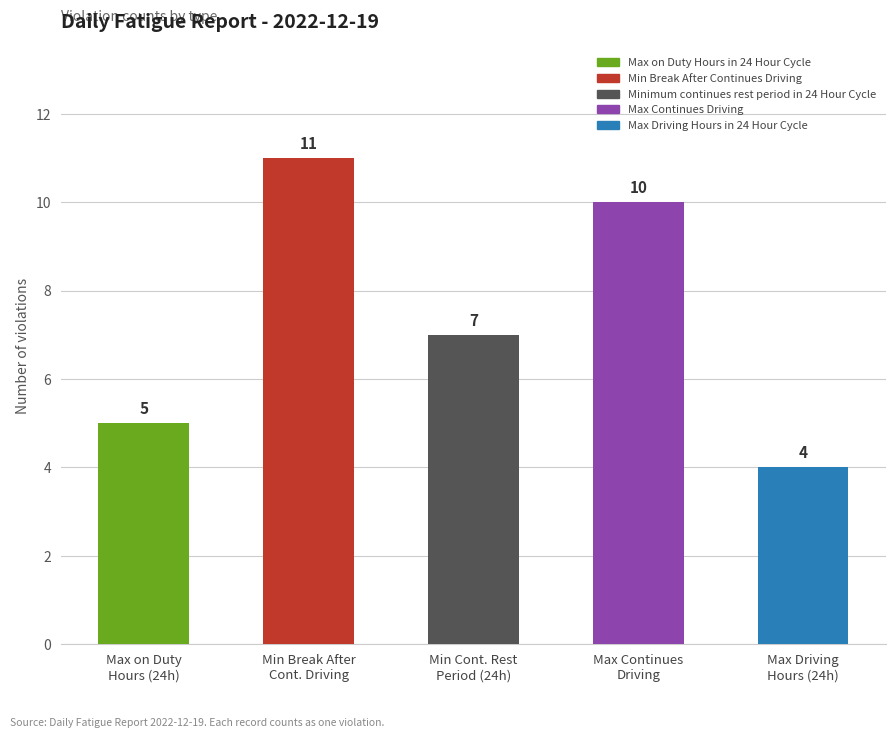

What is the label of the 4th bar from the right?

Min Break After
Cont. Driving